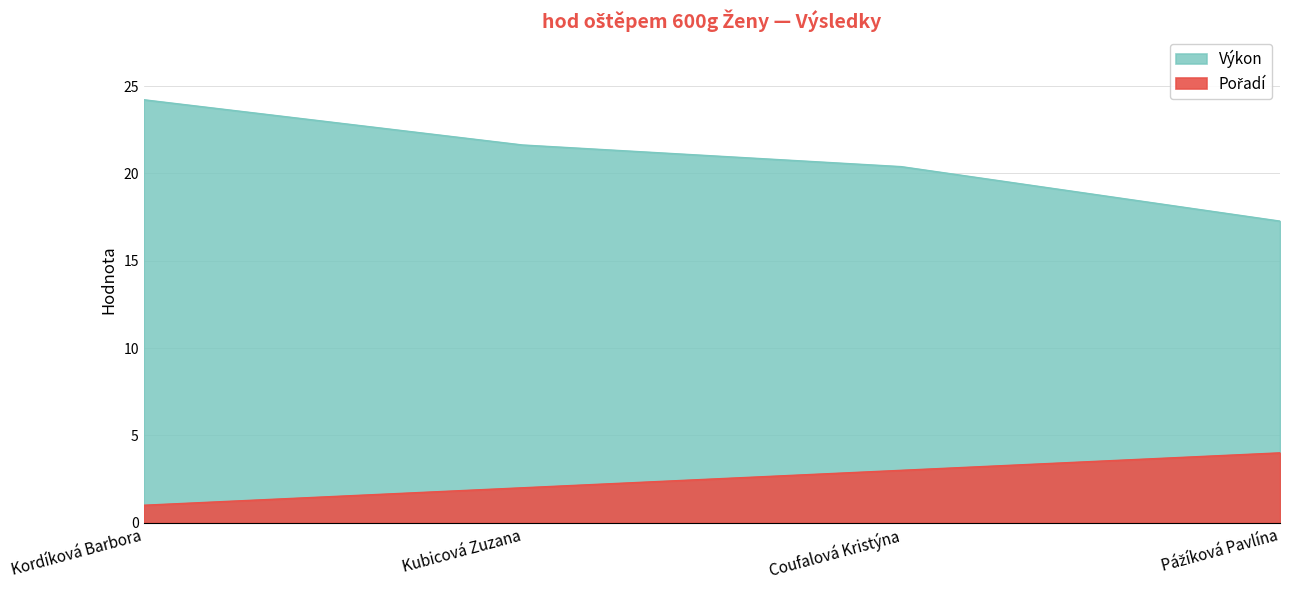

What is the label of the 2nd point from the right?

Coufalová Kristýna